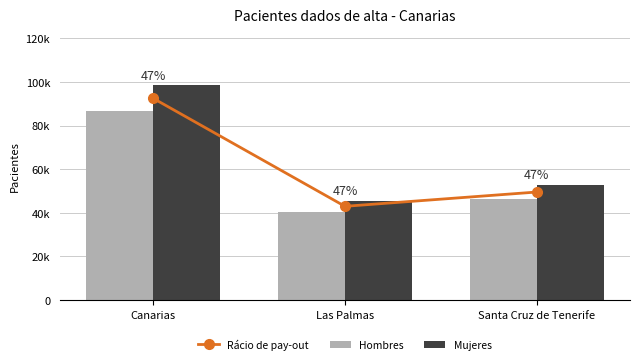

Reading left to right, transcribe all the data shown in this chart.

Rácio de pay-out: Canarias=92550.5	Las Palmas=42998.5	Santa Cruz de Tenerife=49552.0
Hombres: Canarias=86531.0	Las Palmas=40387.0	Santa Cruz de Tenerife=46144.0
Mujeres: Canarias=98570.0	Las Palmas=45610.0	Santa Cruz de Tenerife=52960.0